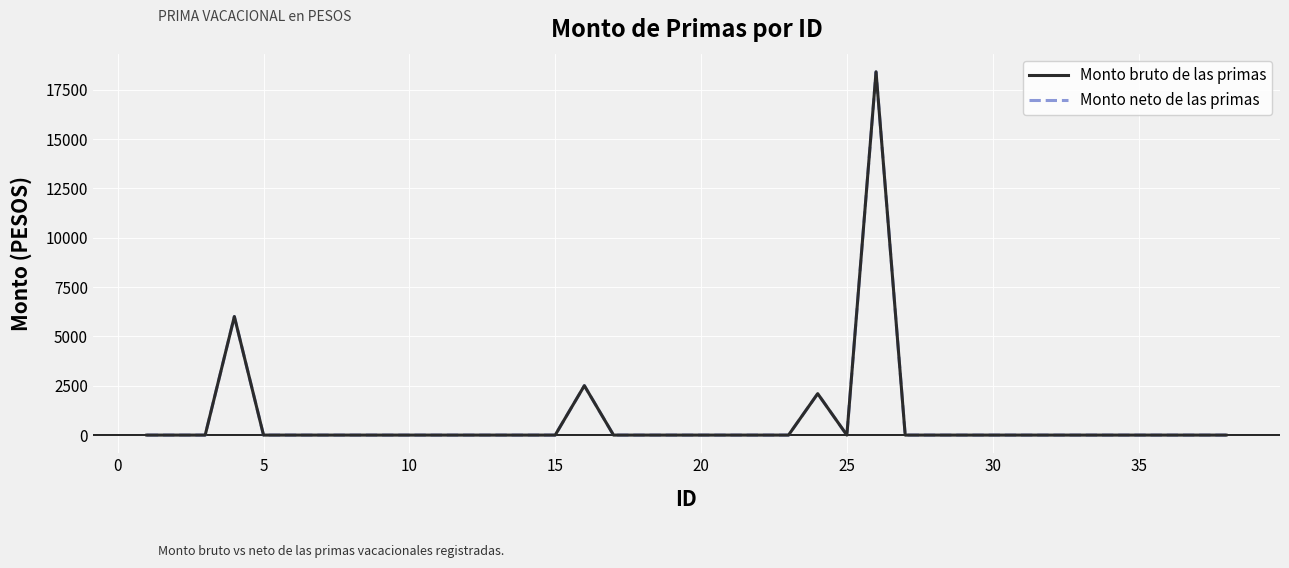

Is this an area chart (filled region under the line)?

No